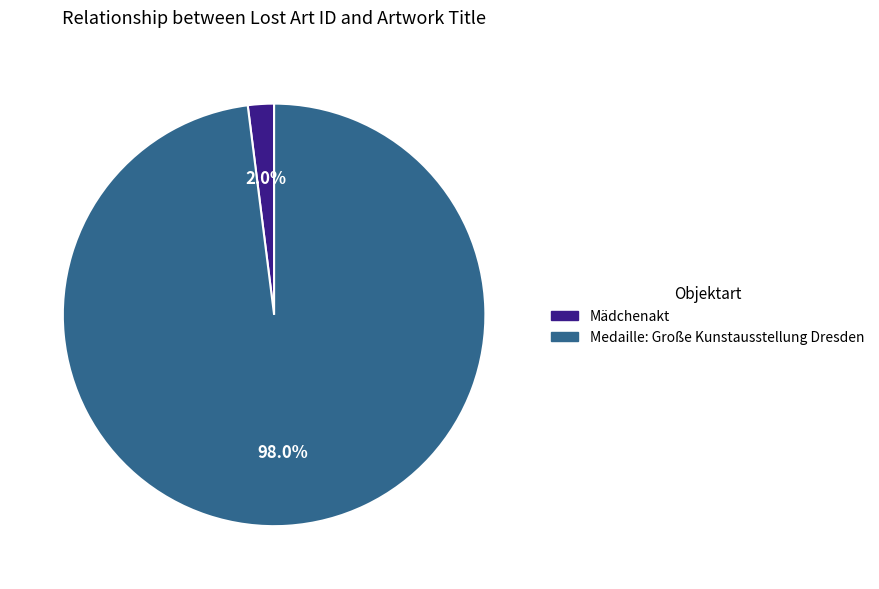

Which has a higher value, Mädchenakt or Medaille: Große Kunstausstellung Dresden?

Medaille: Große Kunstausstellung Dresden